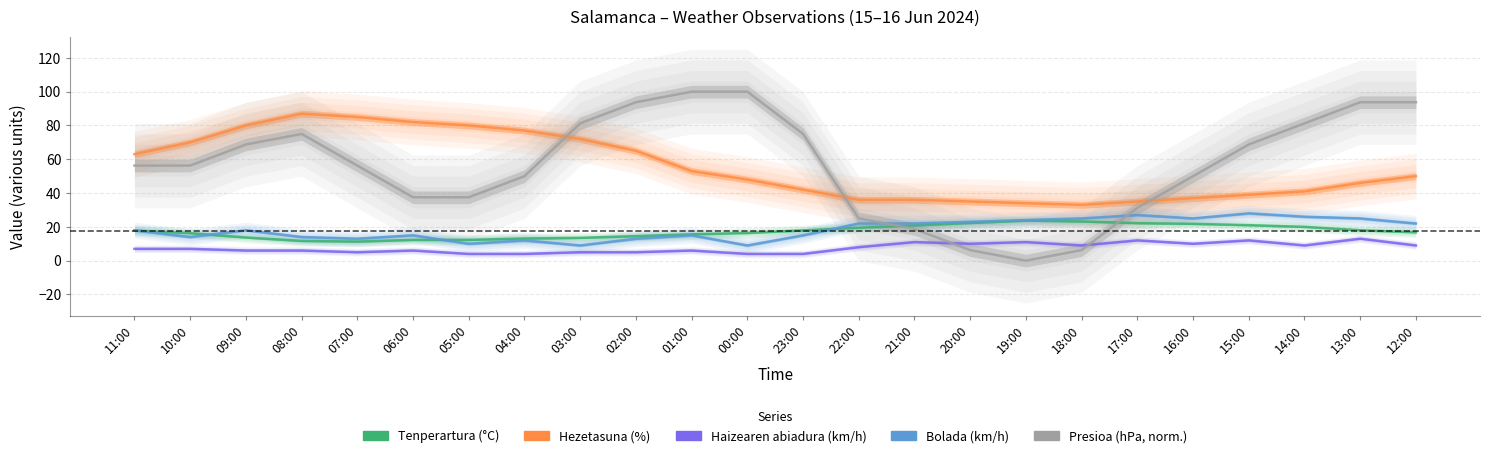

Which has a higher value, 05:00 or 02:00?

02:00